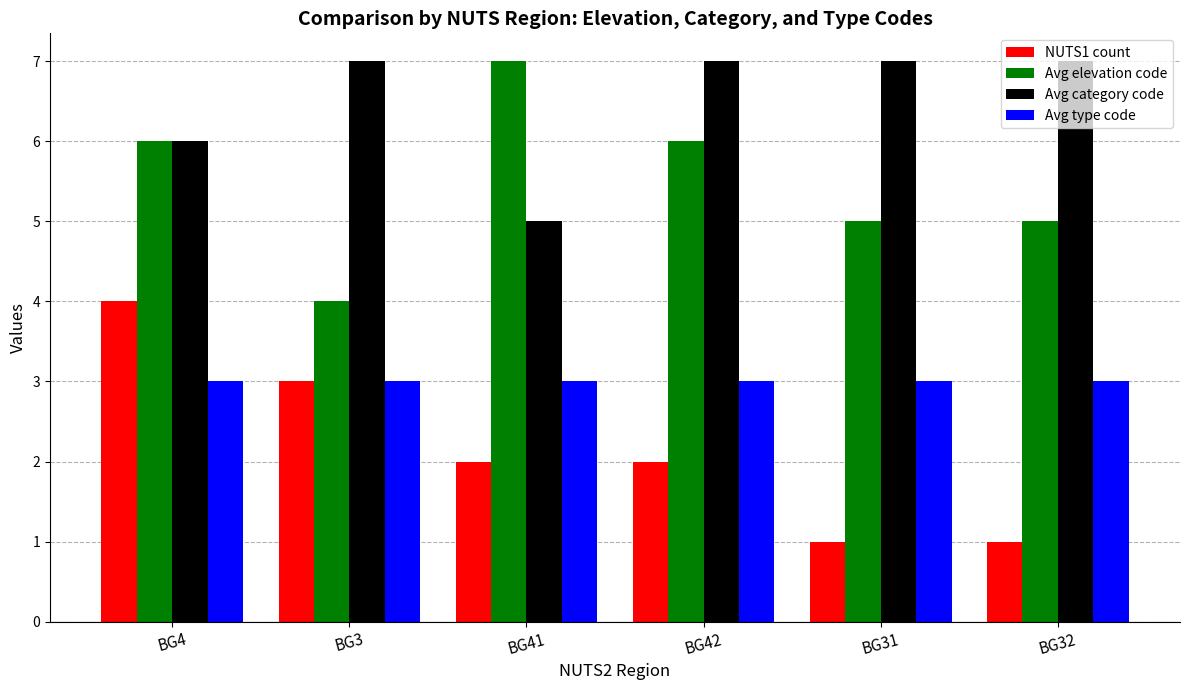

What is the value of the Avg type code bar at the 5th from the left?

3